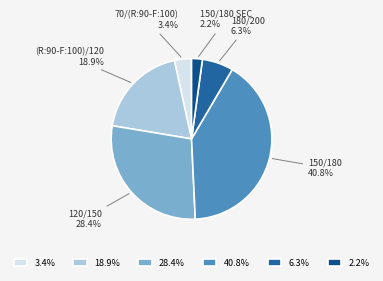

True or false: 180/200 accounts for 1% of the total.

False